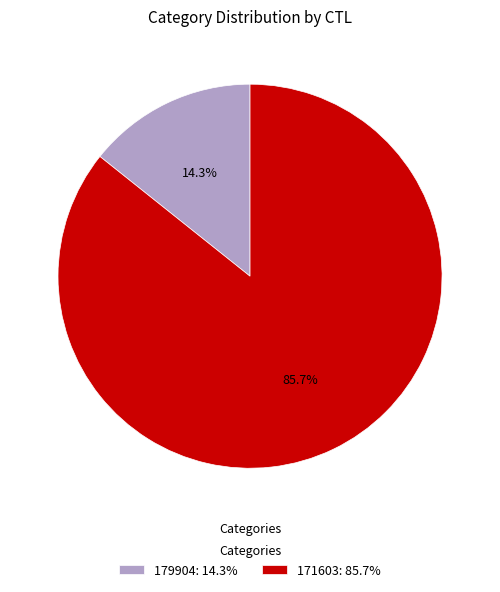

To the nearest percent, what is the difference between the 179904 and 171603 slice percentages?

71%